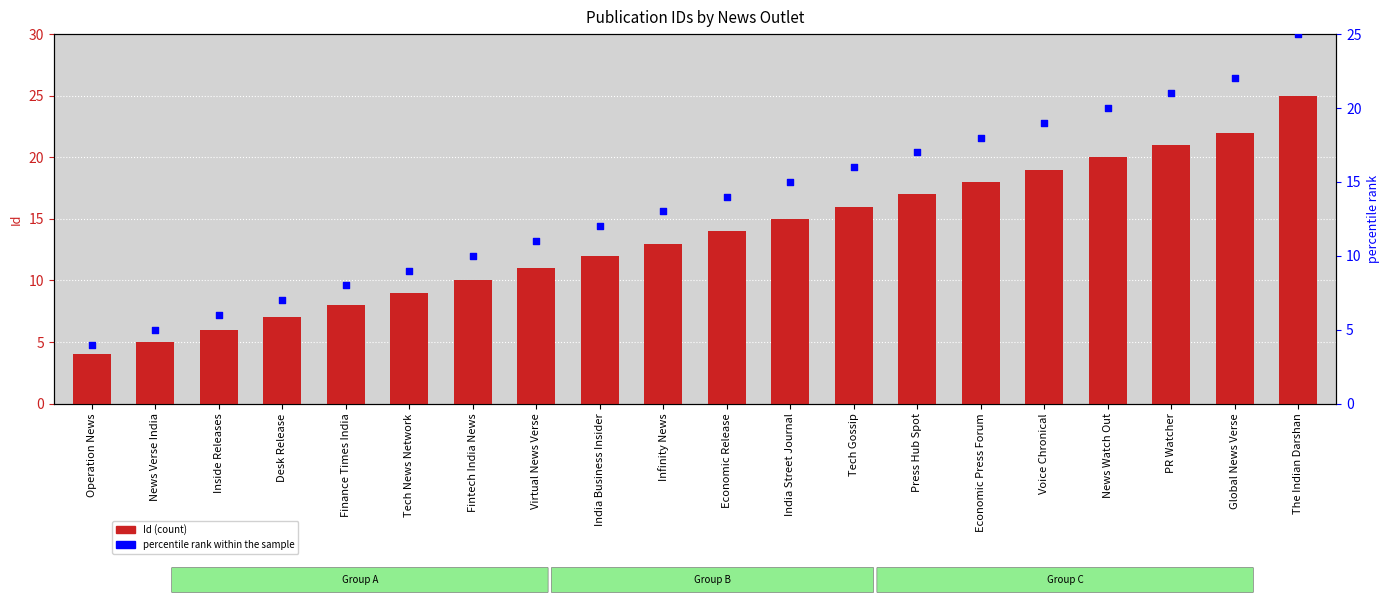

Which series has the widest spread of Y values?

Id